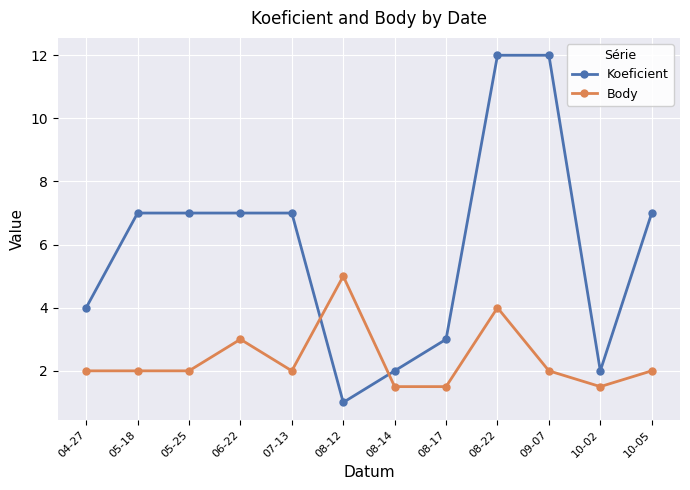

What is the value of the Koeficient point at the 6th from the left?

1.0